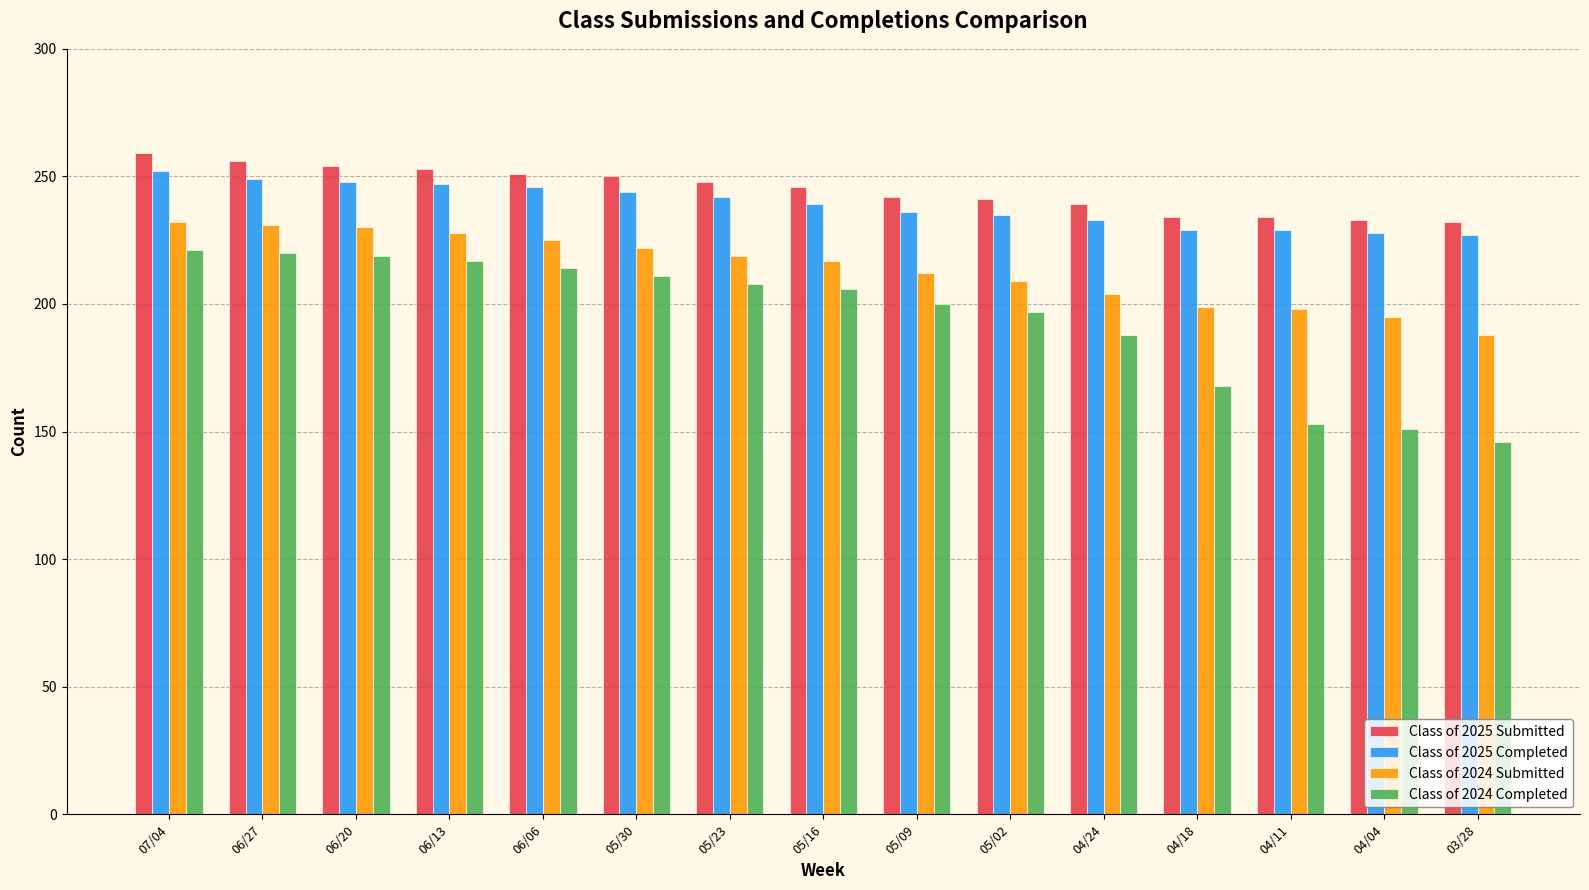

What is the minimum value for Class of 2025 Submitted?

232